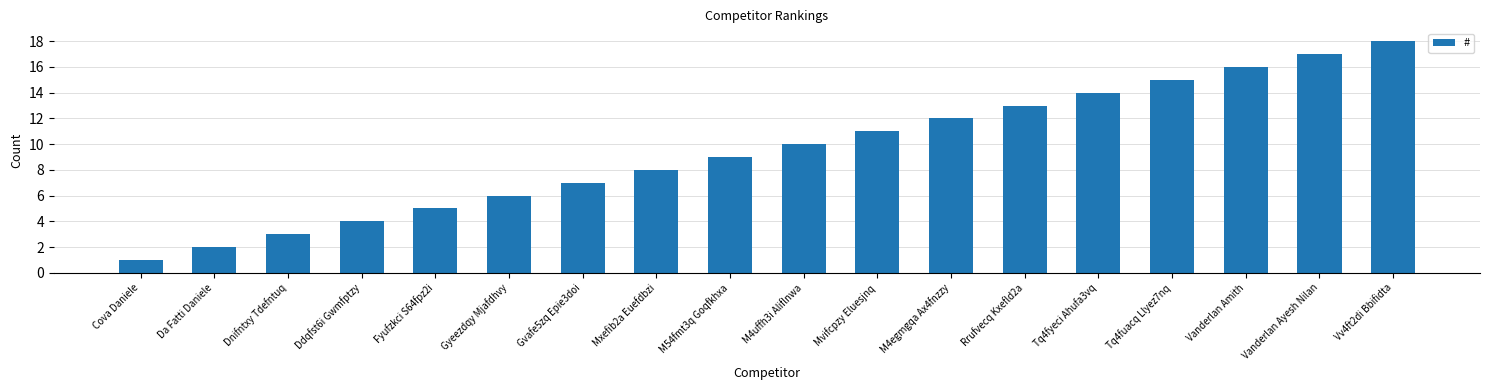

Which category has the highest value across all series?

Vv4ft2di Bbifidta